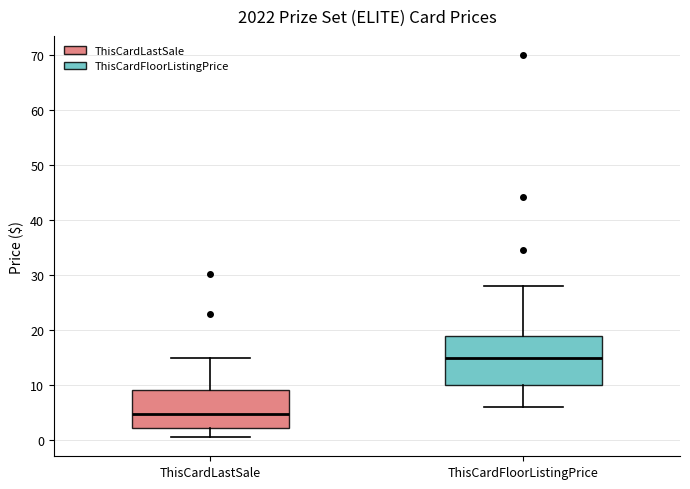

Which box has the lowest median line?

ThisCardLastSale